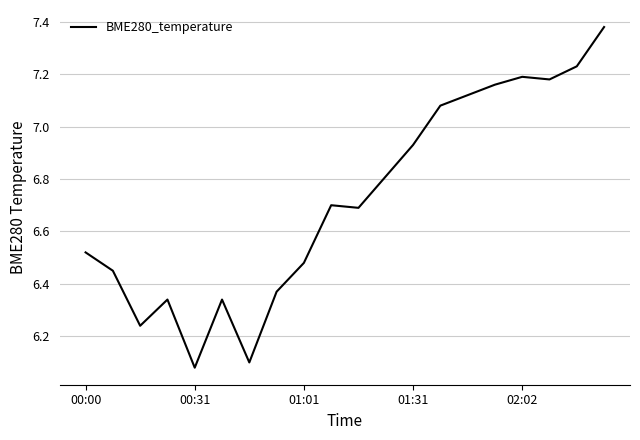

What is the difference between the maximum and minimum values?

1.3